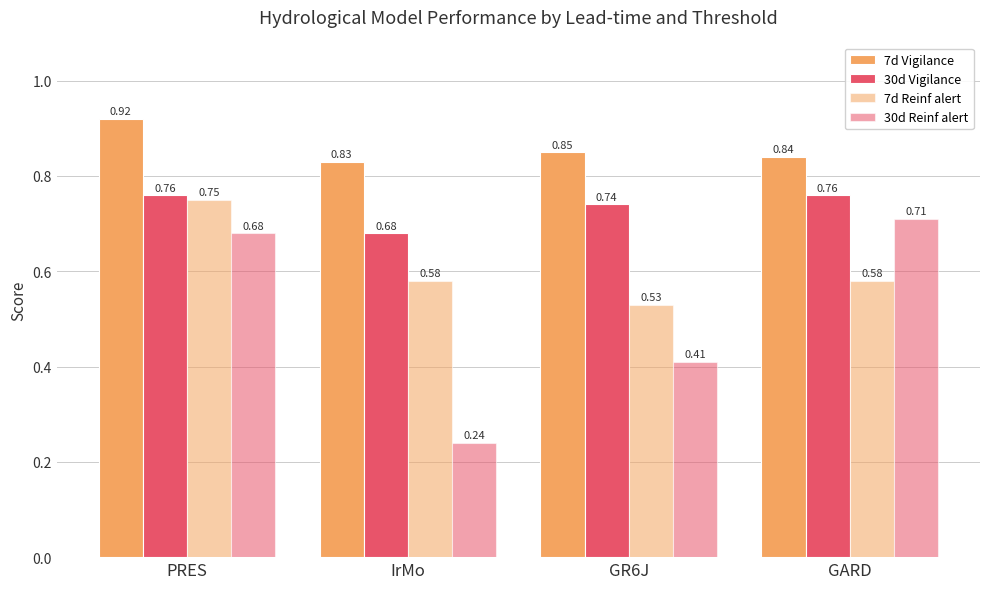

How many groups of bars are there?

4